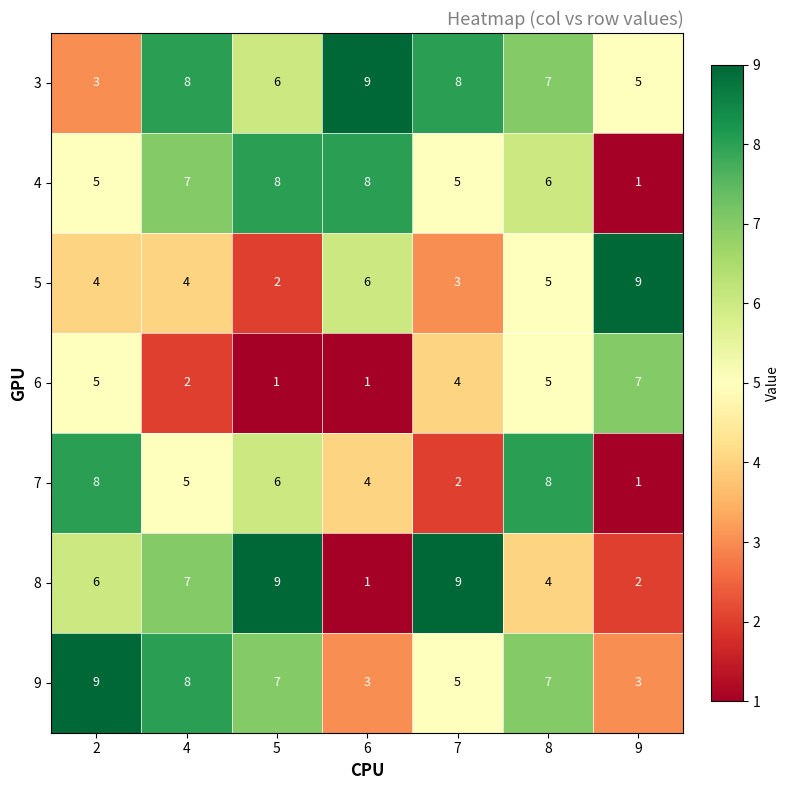

The value of 8 at 7 is 14. True or false?

False